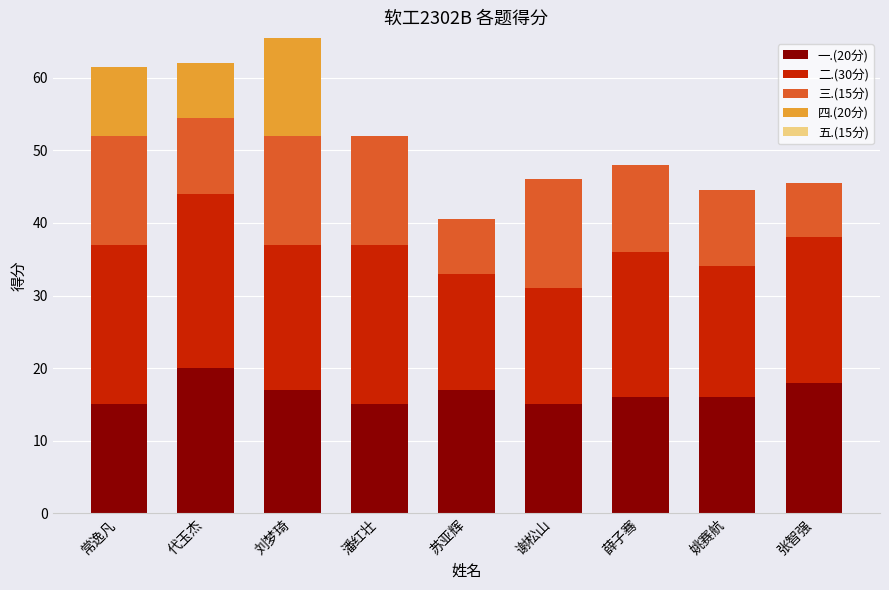

What is the total value across all series at 张智强?

45.5